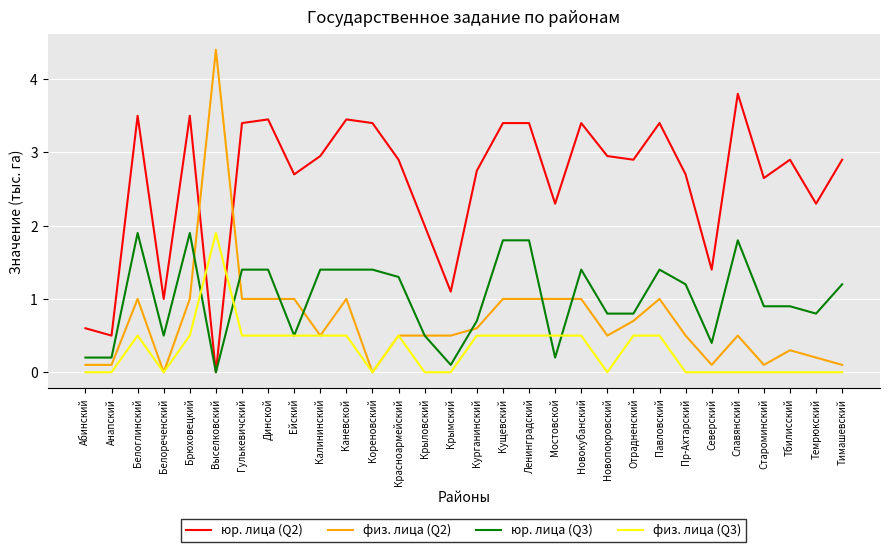

What position from the right is Брюховецкий?

26